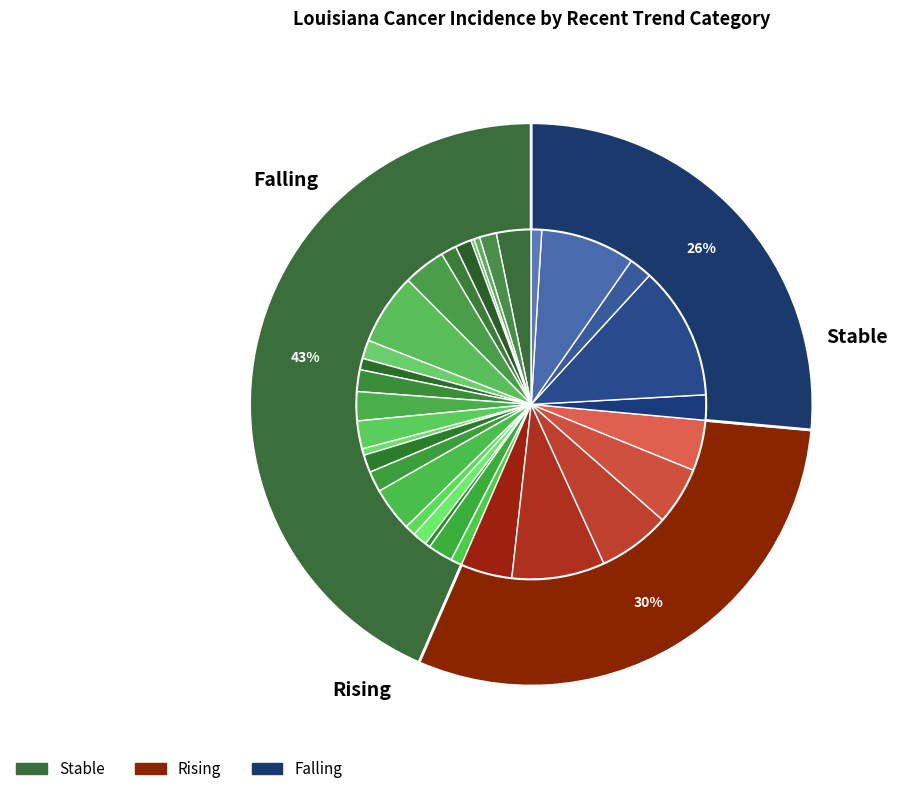

Which has a higher value, stable or rising?

stable